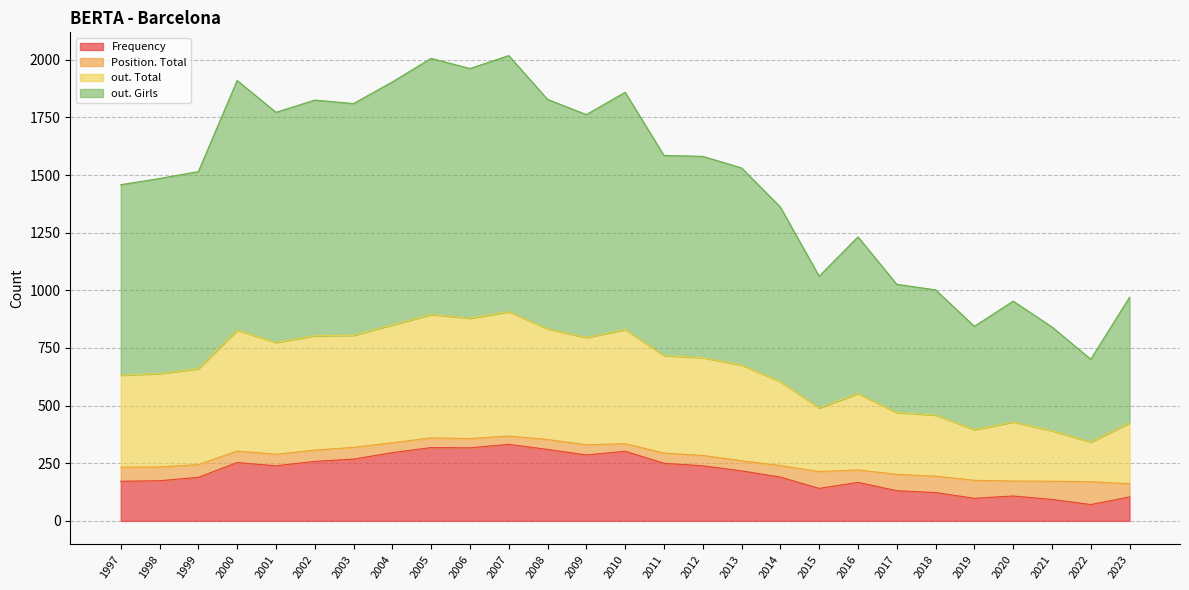

Which series has the largest range (max minus min)?

out. Girls